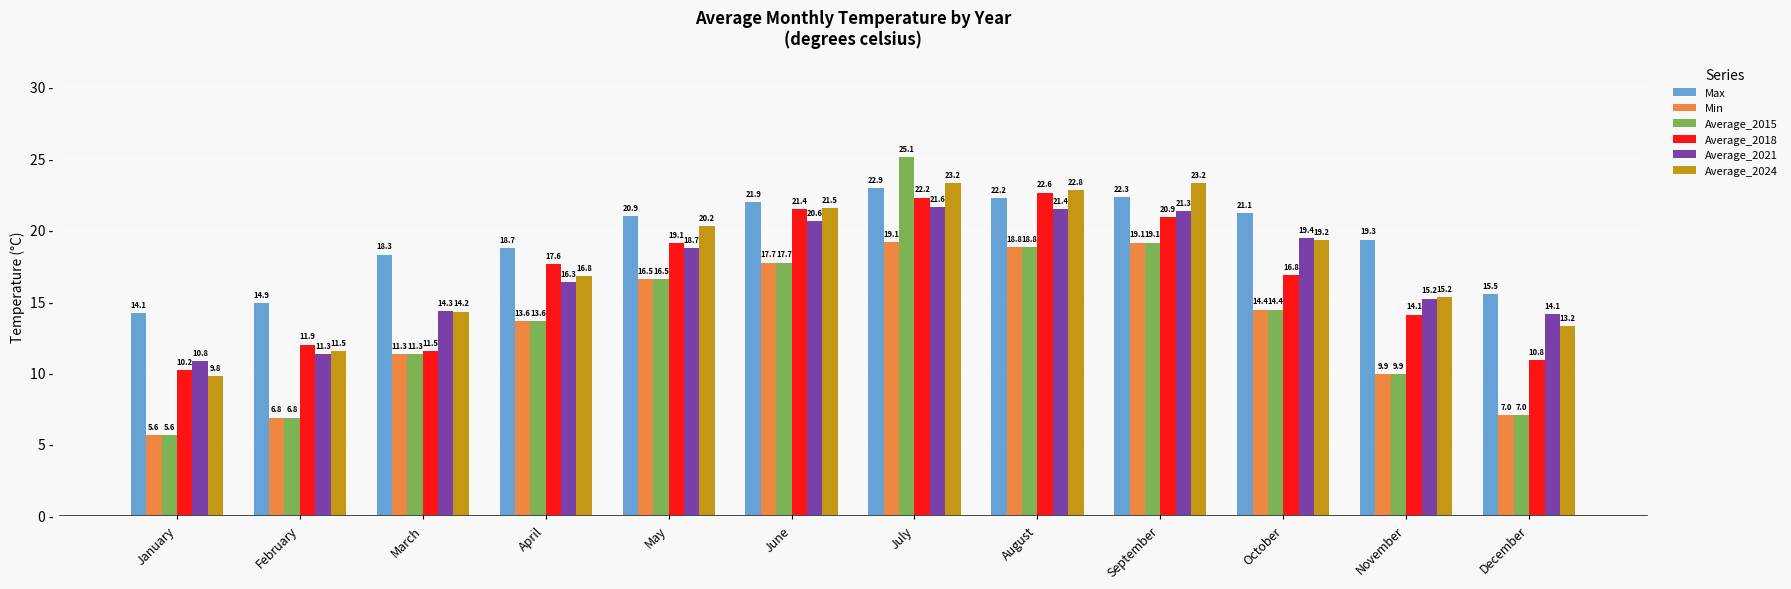

Count the number of data series in this chart.

6